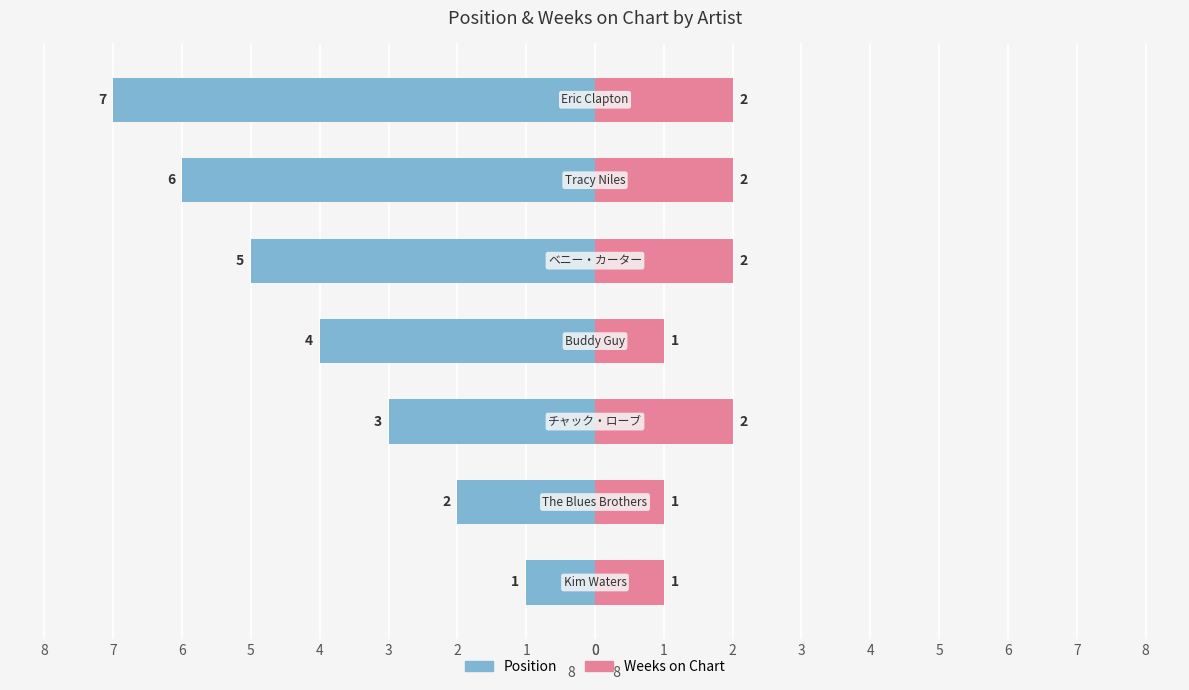

What is the value of the Position bar at the 2nd from the left?

-2